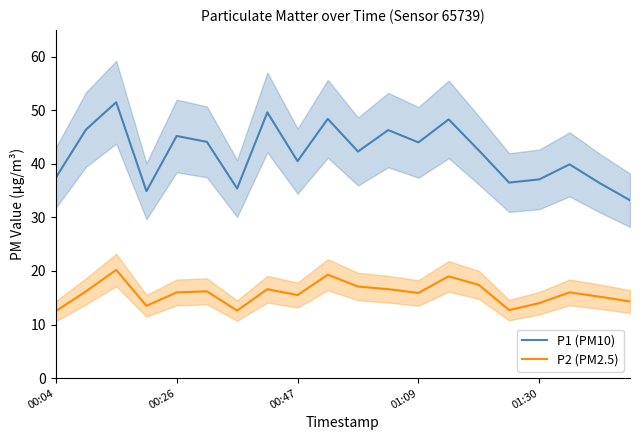

List the series in order of their peak value, highest first.

P1 (PM10), P2 (PM2.5)